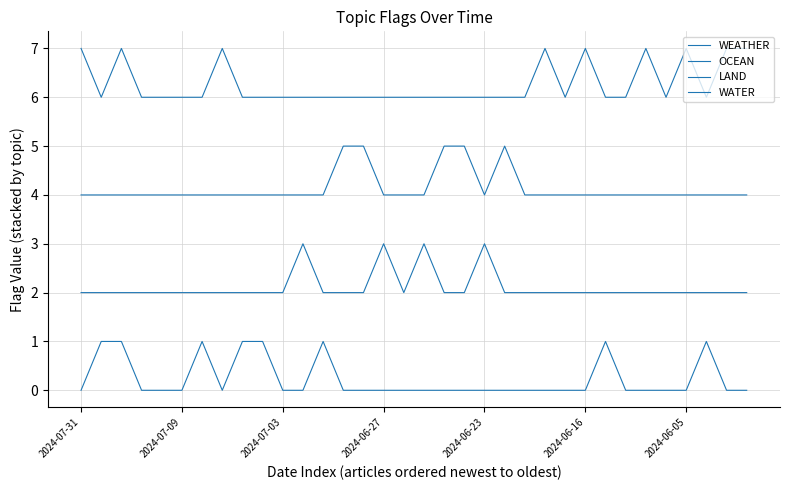

Does the chart have visible grid lines?

Yes